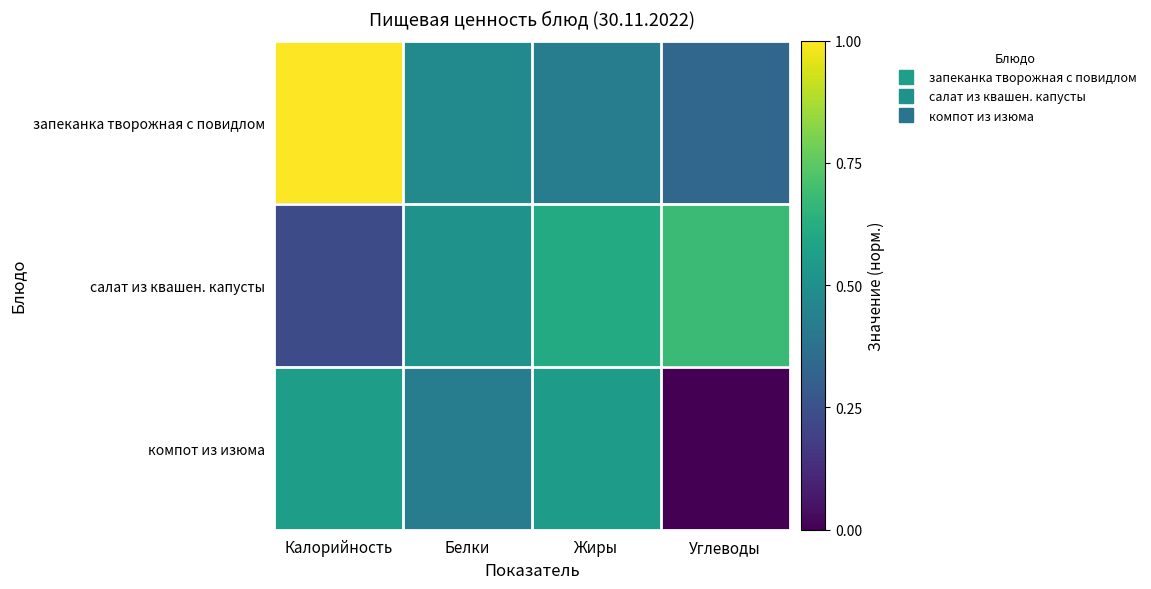

Reading left to right, what are all the values shown in this chart?

запеканка творожная с повидлом: Калорийность=1.0	Белки=0.5	Жиры=0.4	Углеводы=0.3
салат из квашен. капусты: Калорийность=0.2	Белки=0.5	Жиры=0.6	Углеводы=0.7
компот из изюма: Калорийность=0.6	Белки=0.4	Жиры=0.6	Углеводы=0.0